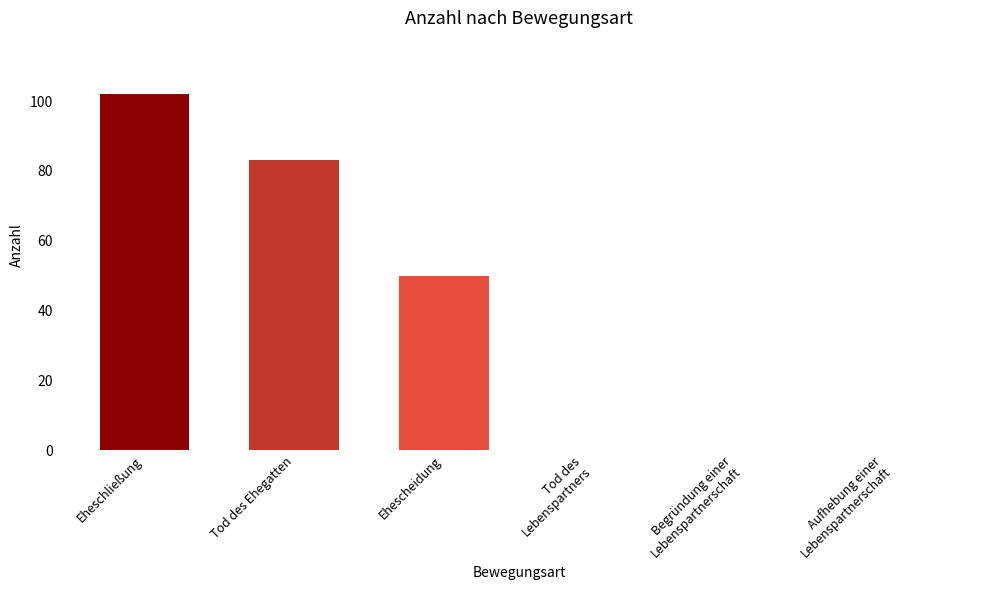

What is the change in value from Eheschließung to Begründung einer
Lebenspartnerschaft?

-102